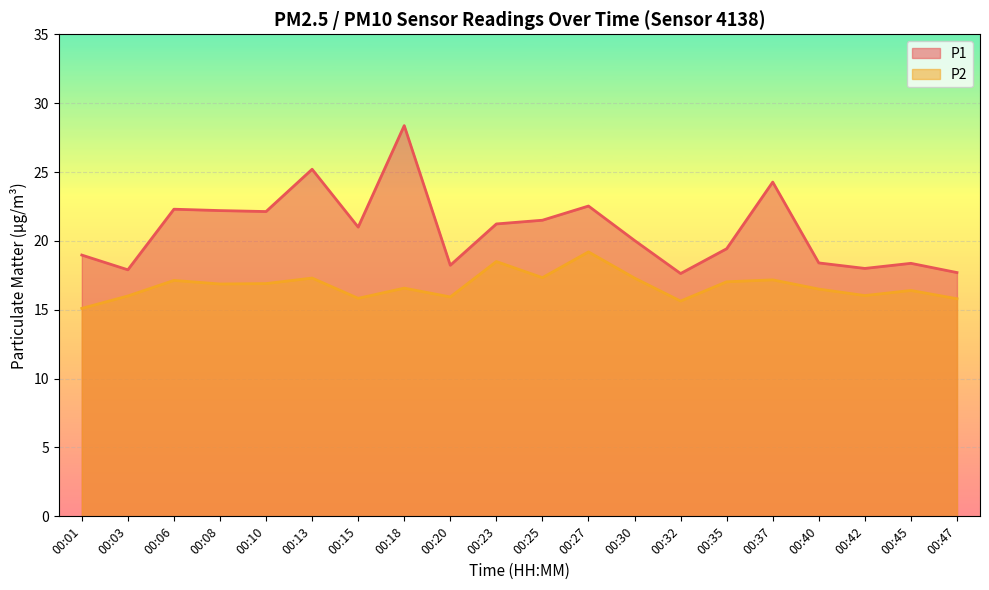

What is the average value of the P1 series?

20.8